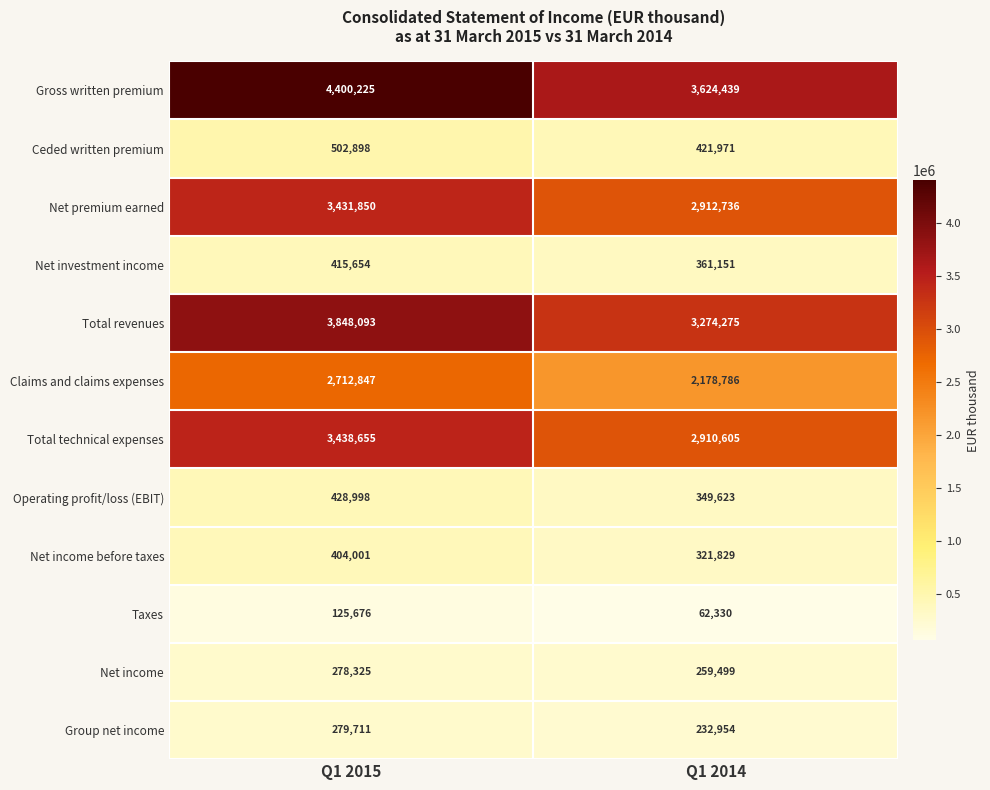

At Q1 2014, list the series in order from smallest to largest.

Taxes, Group net income, Net income, Net income before taxes, Operating profit/loss (EBIT), Net investment income, Ceded written premium, Claims and claims expenses, Total technical expenses, Net premium earned, Total revenues, Gross written premium